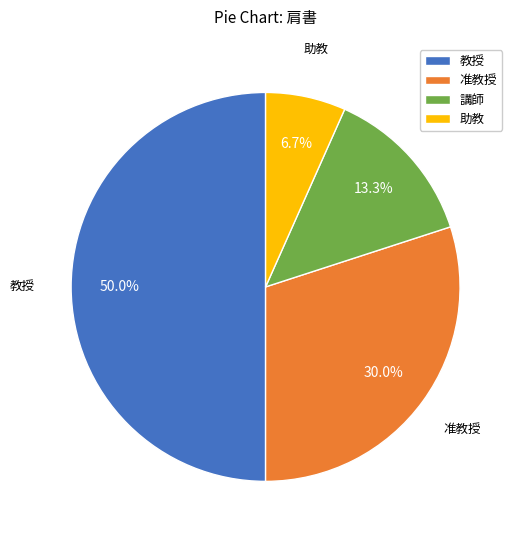

Which slice is the largest?

教授